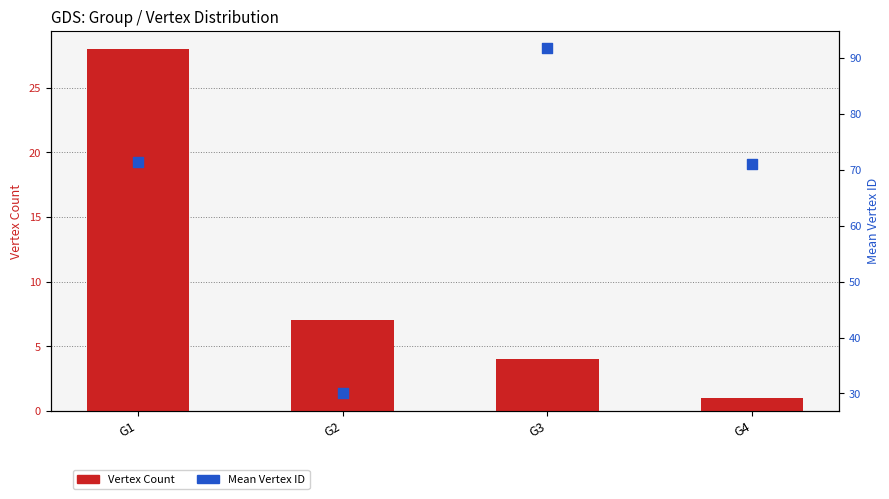

Which series contains the lowest Y value?

Vertex Count